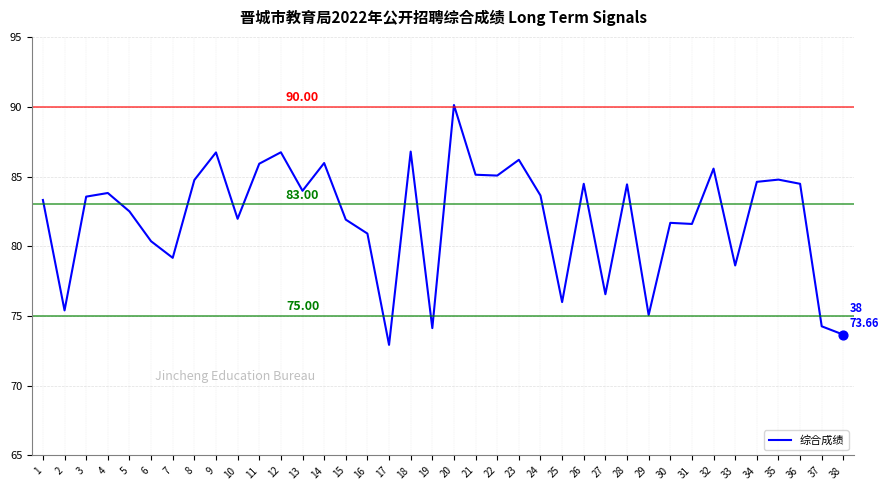

What is the change in value from 3 to 33?

-4.9